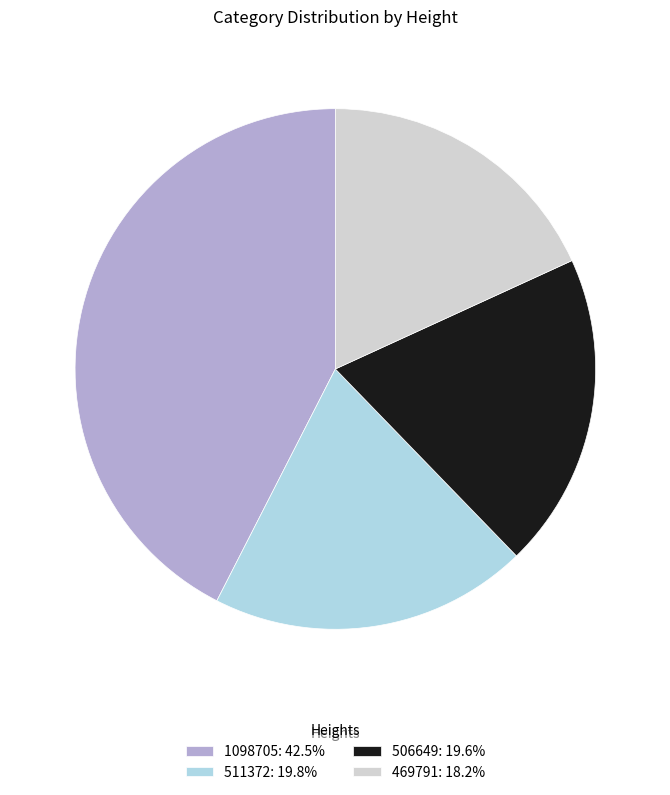

Do 506649: 19.6% and 1098705: 42.5% together represent more than half of the pie?

Yes